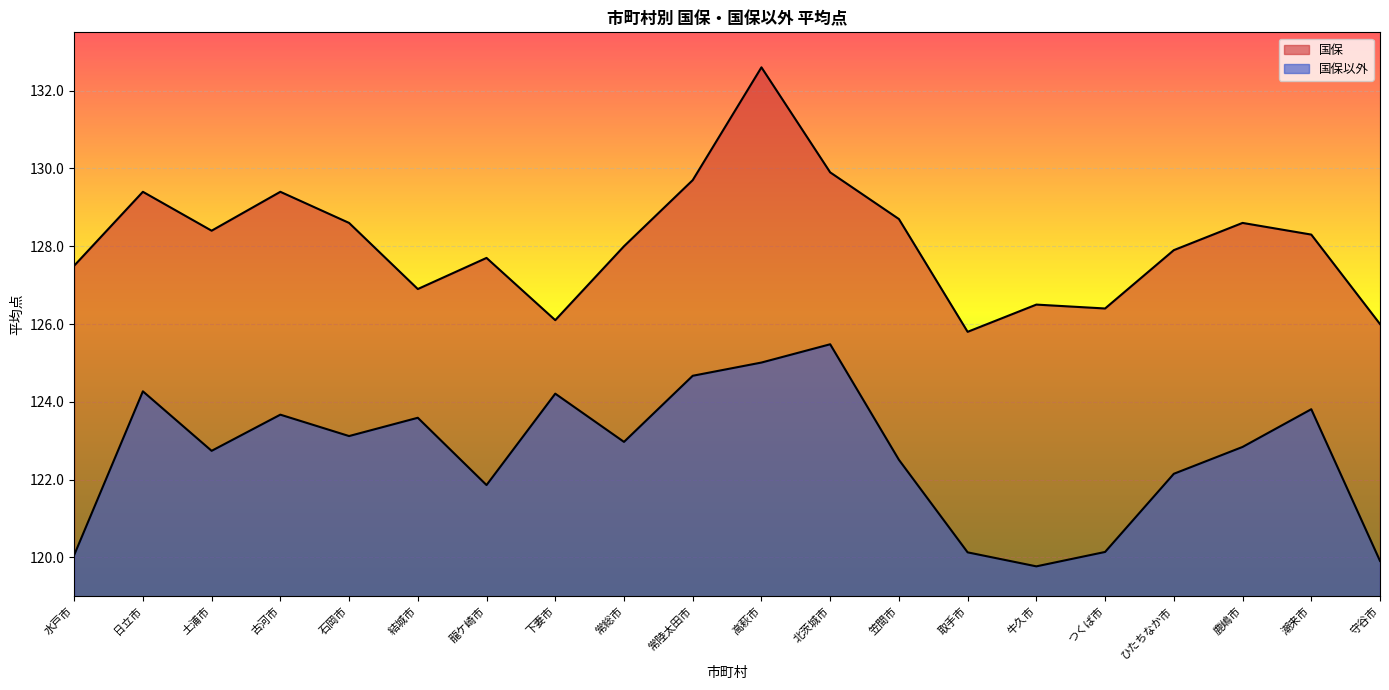

At which label is 国保 closest to 129?

笠間市